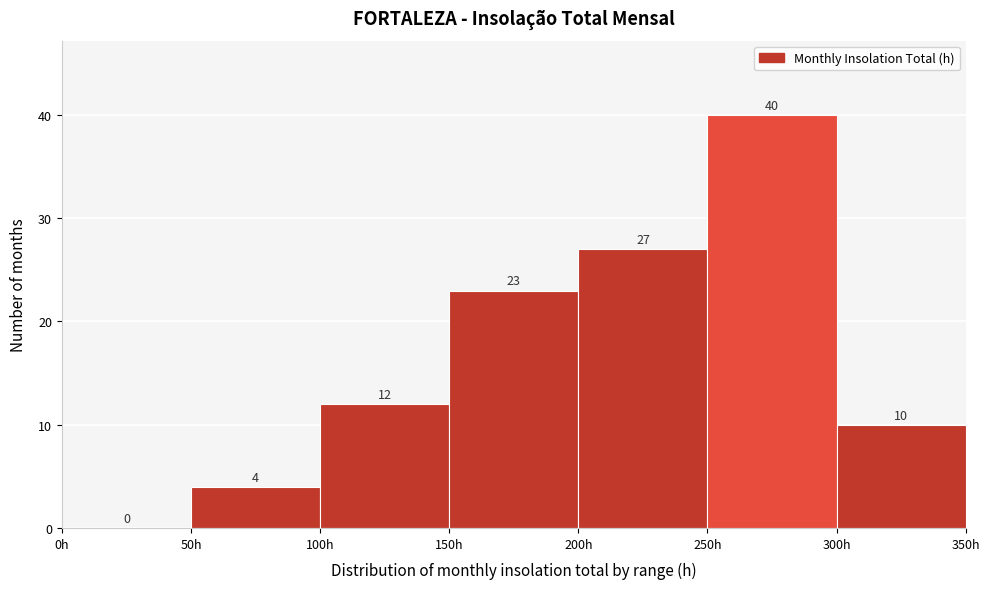

What is the height of the bar covering 50 to 100 on the x-axis?

4